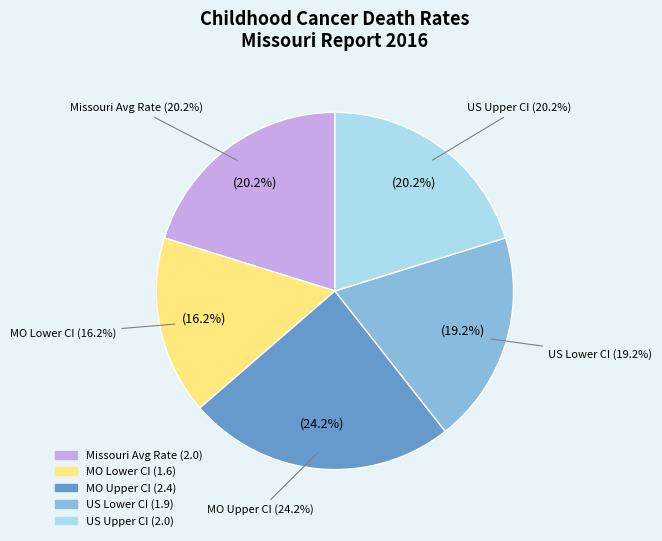

What is the change in value from Missouri to Lower CI US?

-0.1